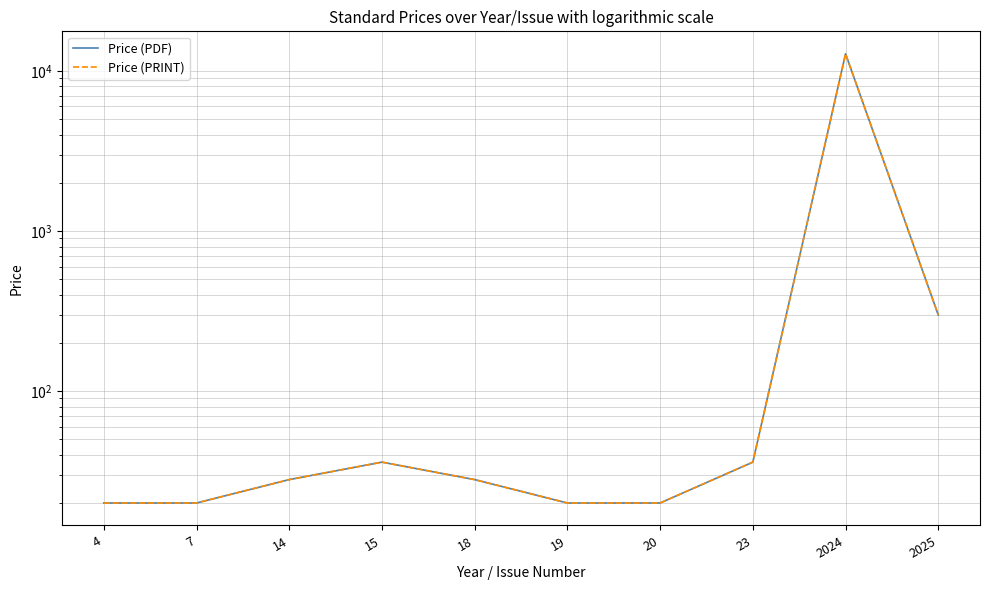

At which category is the sum across all series the highest?

2024